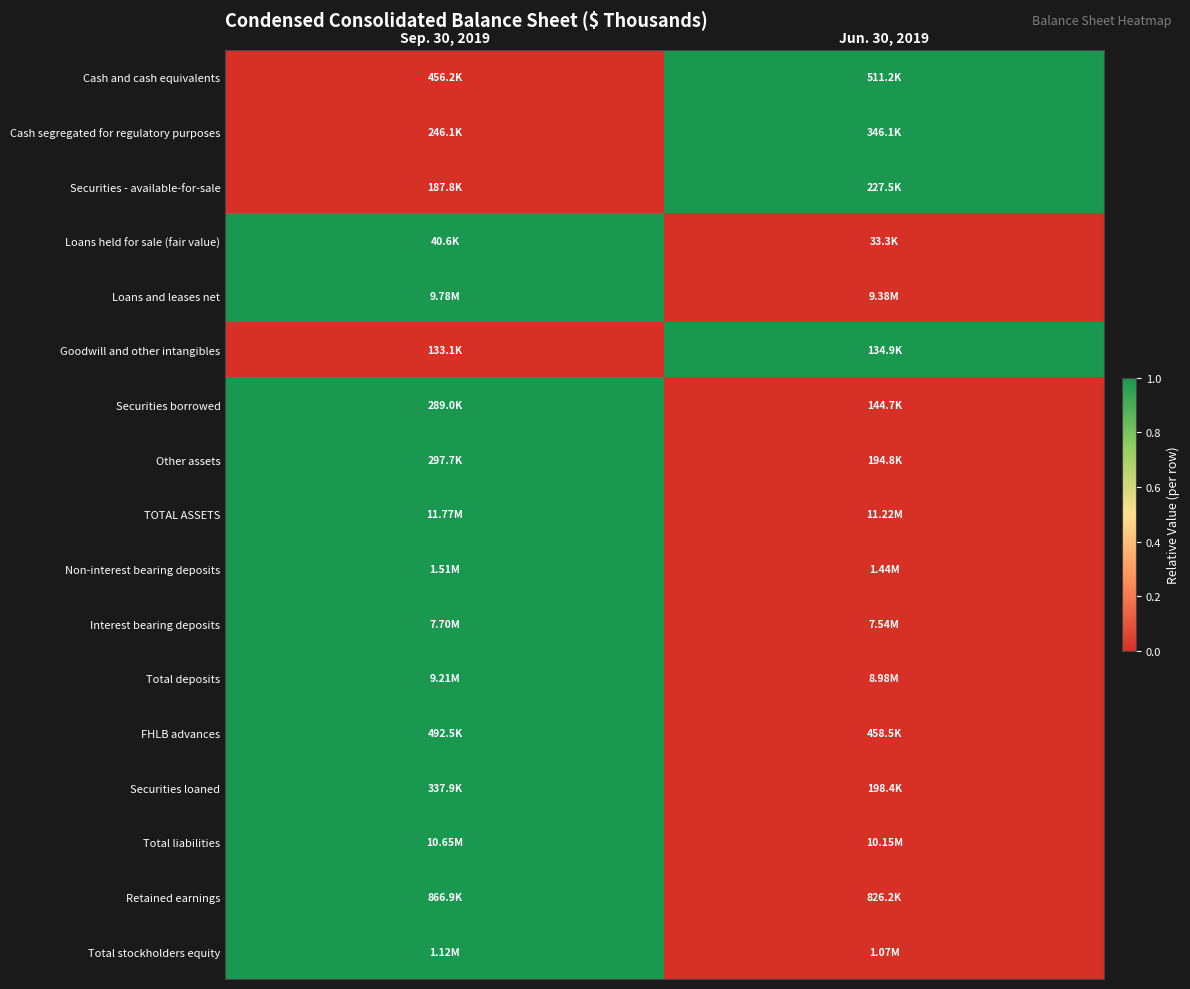

Reading left to right, what are all the values shown in this chart?

Cash and cash equivalents: Sep. 30, 2019=0	Jun. 30, 2019=1
Cash segregated for regulatory purposes: Sep. 30, 2019=0	Jun. 30, 2019=1
Securities - available-for-sale: Sep. 30, 2019=0	Jun. 30, 2019=1
Loans held for sale (fair value): Sep. 30, 2019=1	Jun. 30, 2019=0
Loans and leases net: Sep. 30, 2019=1	Jun. 30, 2019=0
Goodwill and other intangibles: Sep. 30, 2019=0	Jun. 30, 2019=1
Securities borrowed: Sep. 30, 2019=1	Jun. 30, 2019=0
Other assets: Sep. 30, 2019=1	Jun. 30, 2019=0
TOTAL ASSETS: Sep. 30, 2019=1	Jun. 30, 2019=0
Non-interest bearing deposits: Sep. 30, 2019=1	Jun. 30, 2019=0
Interest bearing deposits: Sep. 30, 2019=1	Jun. 30, 2019=0
Total deposits: Sep. 30, 2019=1	Jun. 30, 2019=0
FHLB advances: Sep. 30, 2019=1	Jun. 30, 2019=0
Securities loaned: Sep. 30, 2019=1	Jun. 30, 2019=0
Total liabilities: Sep. 30, 2019=1	Jun. 30, 2019=0
Retained earnings: Sep. 30, 2019=1	Jun. 30, 2019=0
Total stockholders equity: Sep. 30, 2019=1	Jun. 30, 2019=0